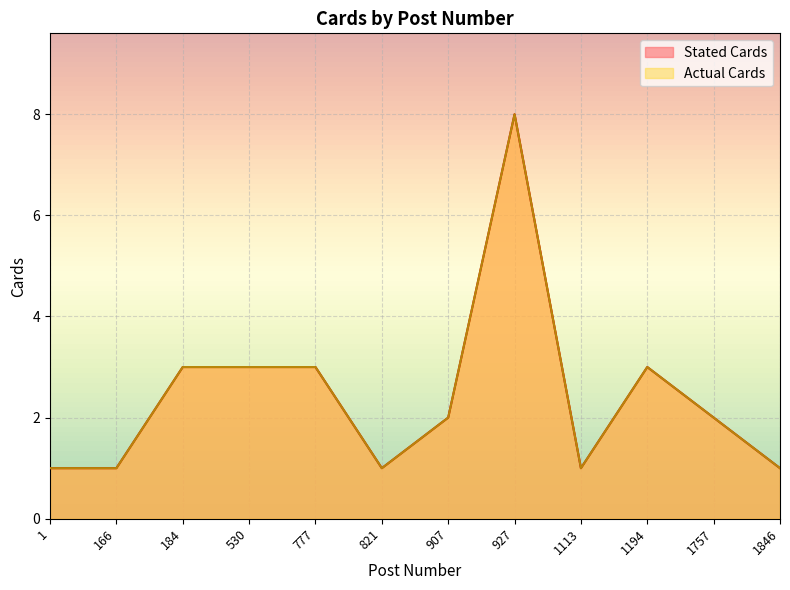

What value does the Stated Cards series have at 927?

8